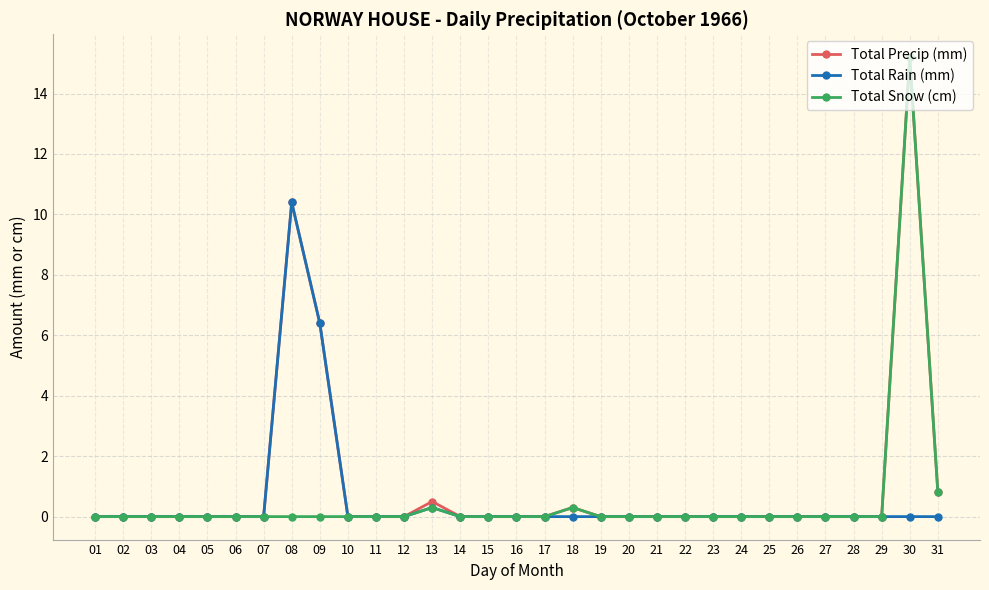

The value of Total Rain (mm) at 09 is 10.9. True or false?

False